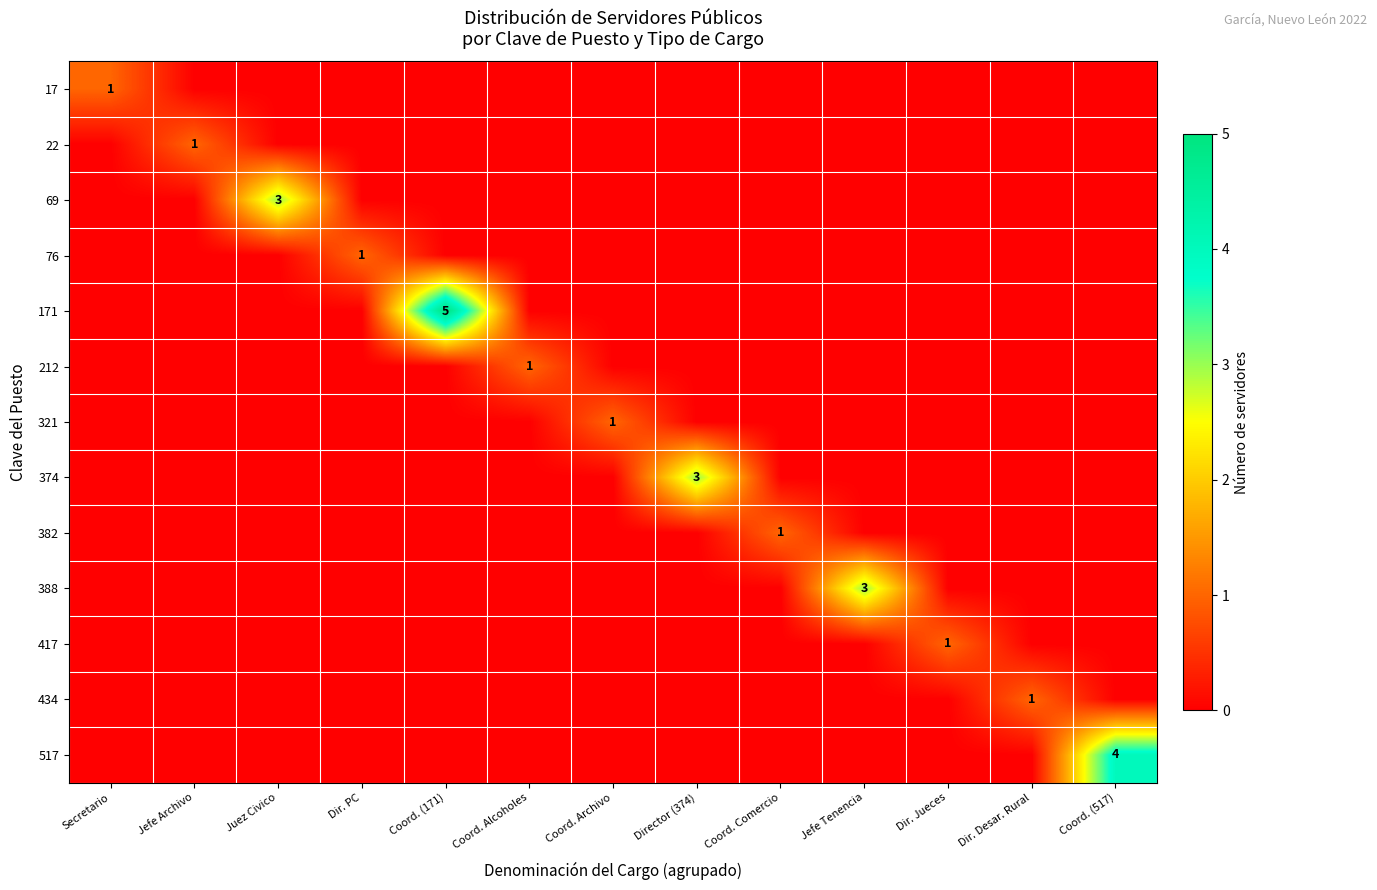

Between Dir. Desar. Rural and Coord. (517), which series saw the biggest shift?

517